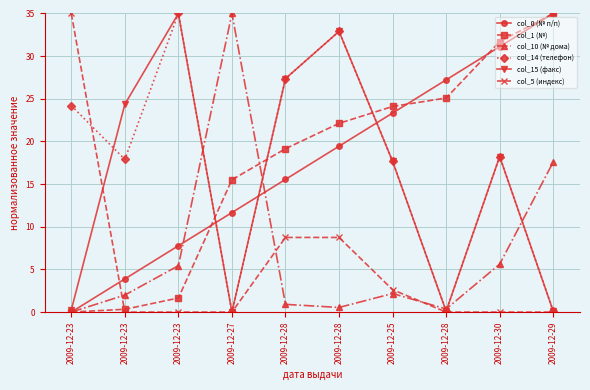

How many series are shown in this chart?

6